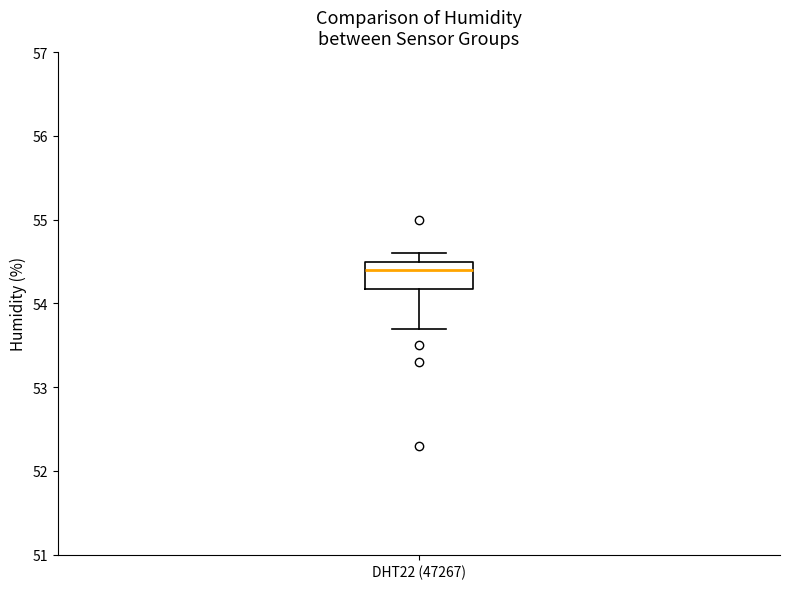

Where is the upper edge of the box for DHT22 (47267) on the y-axis? The values are not printed on the chart, so give them approximately, as read against the axis.

54.5